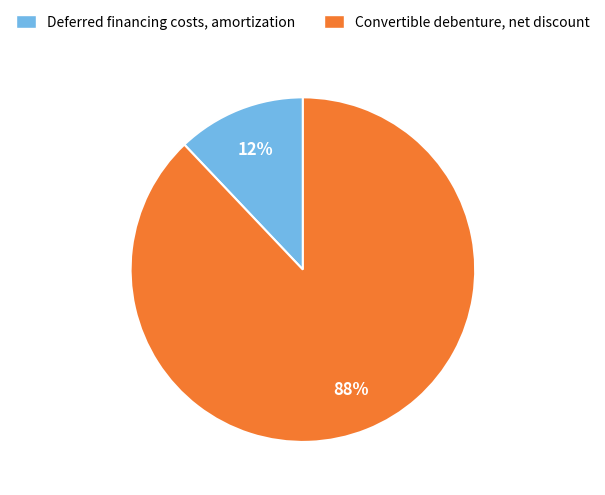

To the nearest percent, what is the average slice percentage?

50%